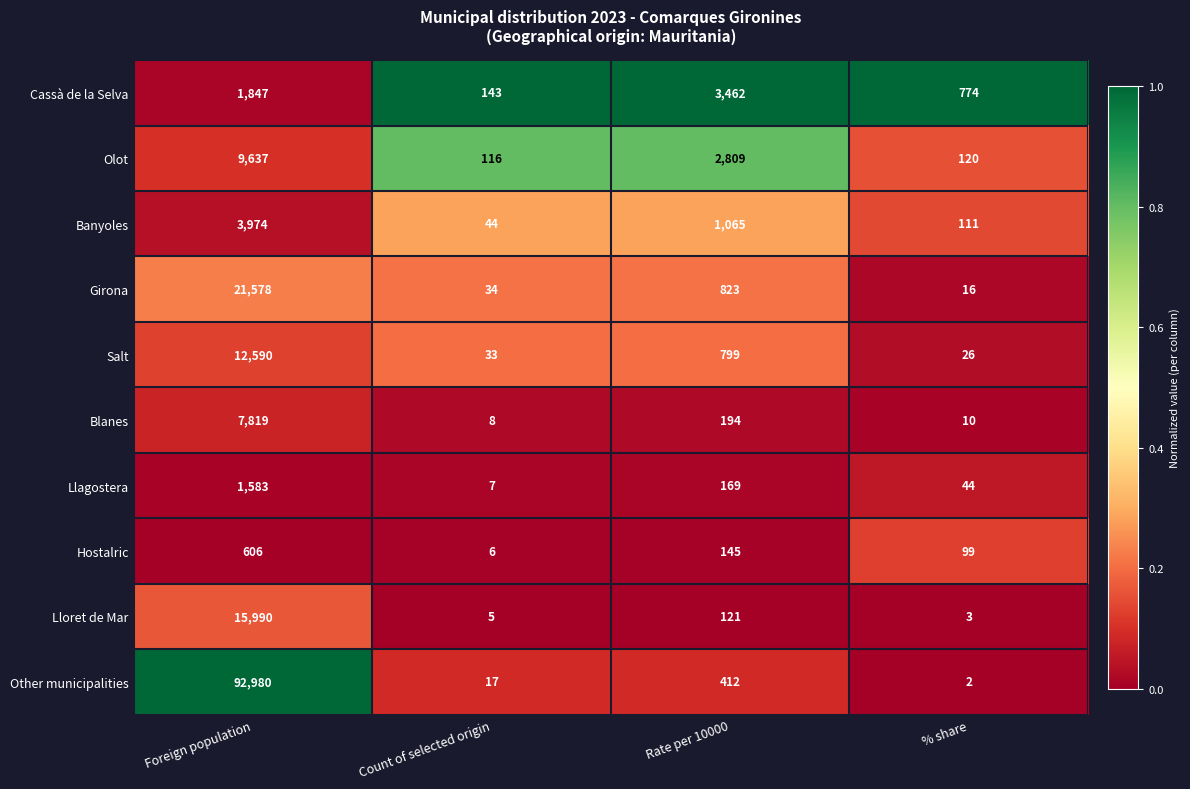

Which series has the largest range (max minus min)?

Other municipalities